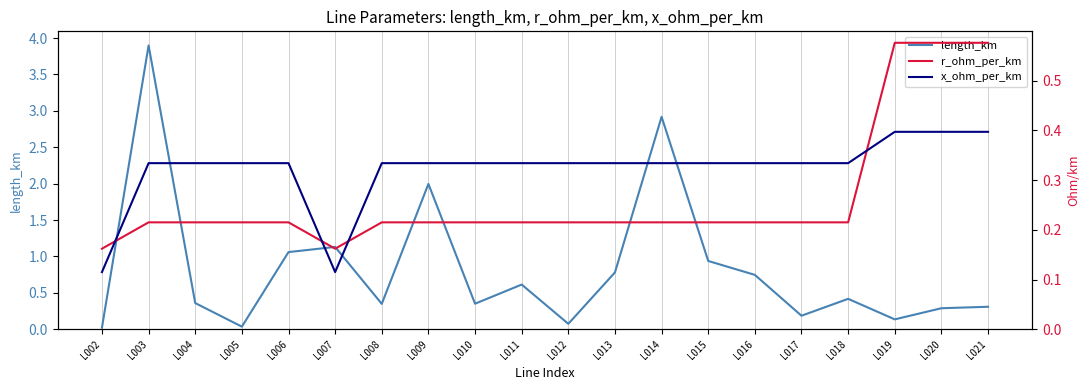

Reading left to right, extract all data points from this chart.

length_km: 0.0	3.9	0.4	0.0	1.1	1.1	0.3	2.0	0.4	0.6	0.1	0.8	2.9	0.9	0.7	0.2	0.4	0.1	0.3	0.3
r_ohm_per_km: 0.2	0.2	0.2	0.2	0.2	0.2	0.2	0.2	0.2	0.2	0.2	0.2	0.2	0.2	0.2	0.2	0.2	0.6	0.6	0.6
x_ohm_per_km: 0.1	0.3	0.3	0.3	0.3	0.1	0.3	0.3	0.3	0.3	0.3	0.3	0.3	0.3	0.3	0.3	0.3	0.4	0.4	0.4